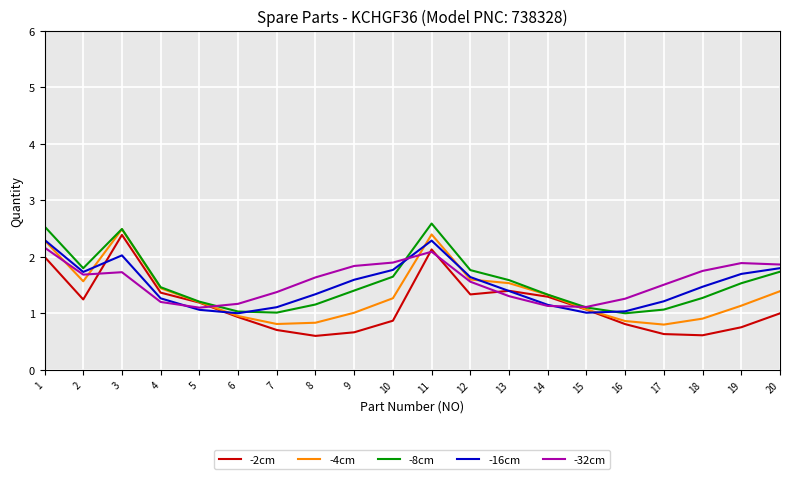

What is the maximum value for -4cm?

2.5